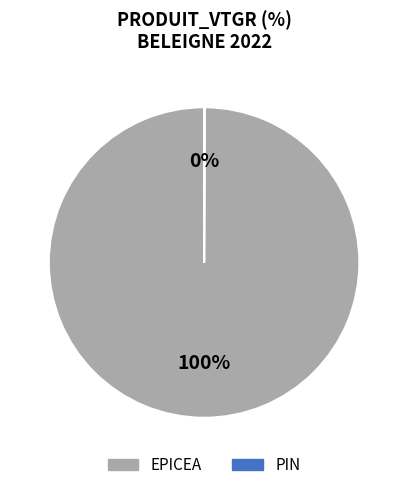

Does EPICEA represent more than half of the total?

Yes